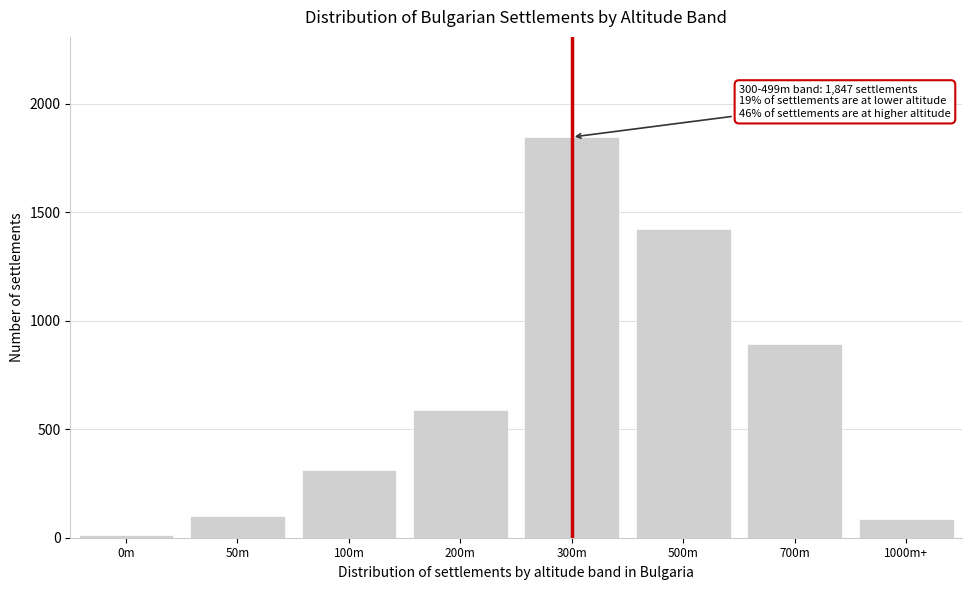

Reading right to left, what are all the values shown in this chart?

1000m+=88	700m=892	500m=1423	300m=1847	200m=589	100m=310	50m=98	0m=12